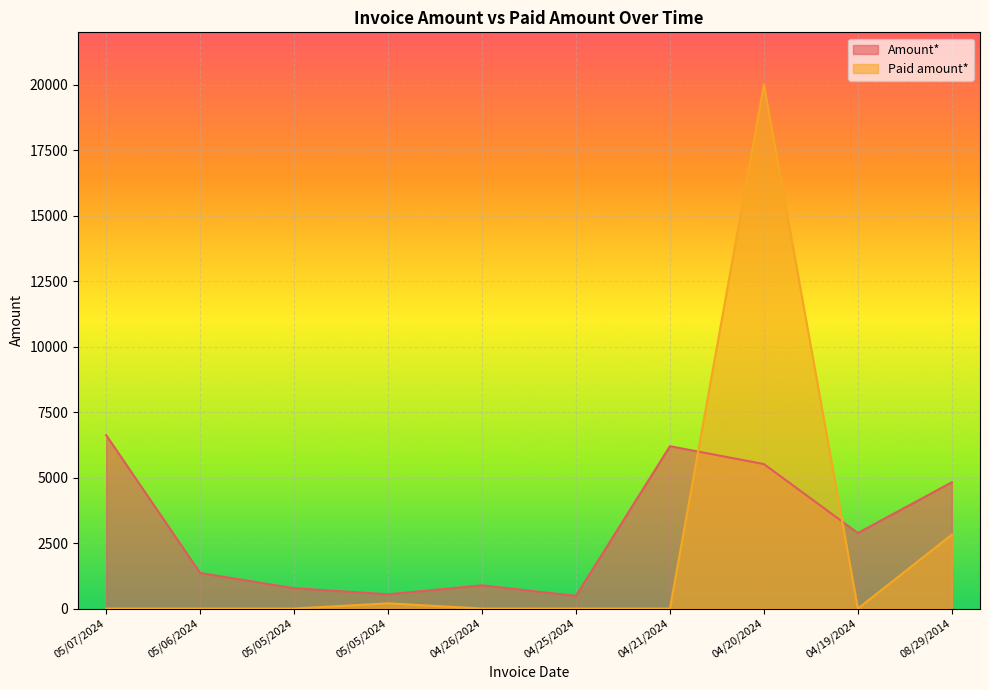

Where do Paid amount* and Amount* first cross each other?

04/21/2024 and 04/20/2024